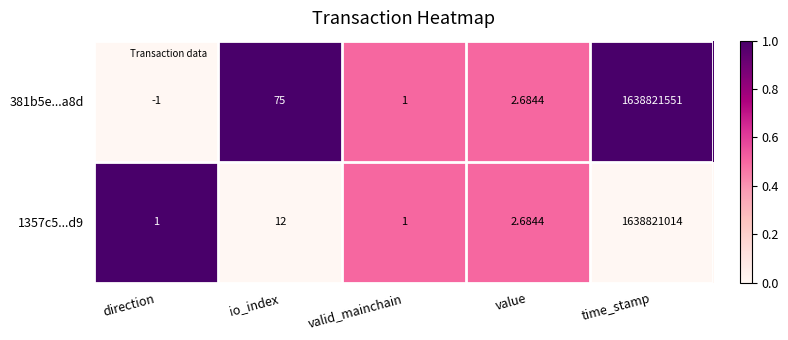

List the labels in order of 381b5e...a8d value, largest first.

time_stamp, io_index, value, valid_mainchain, direction